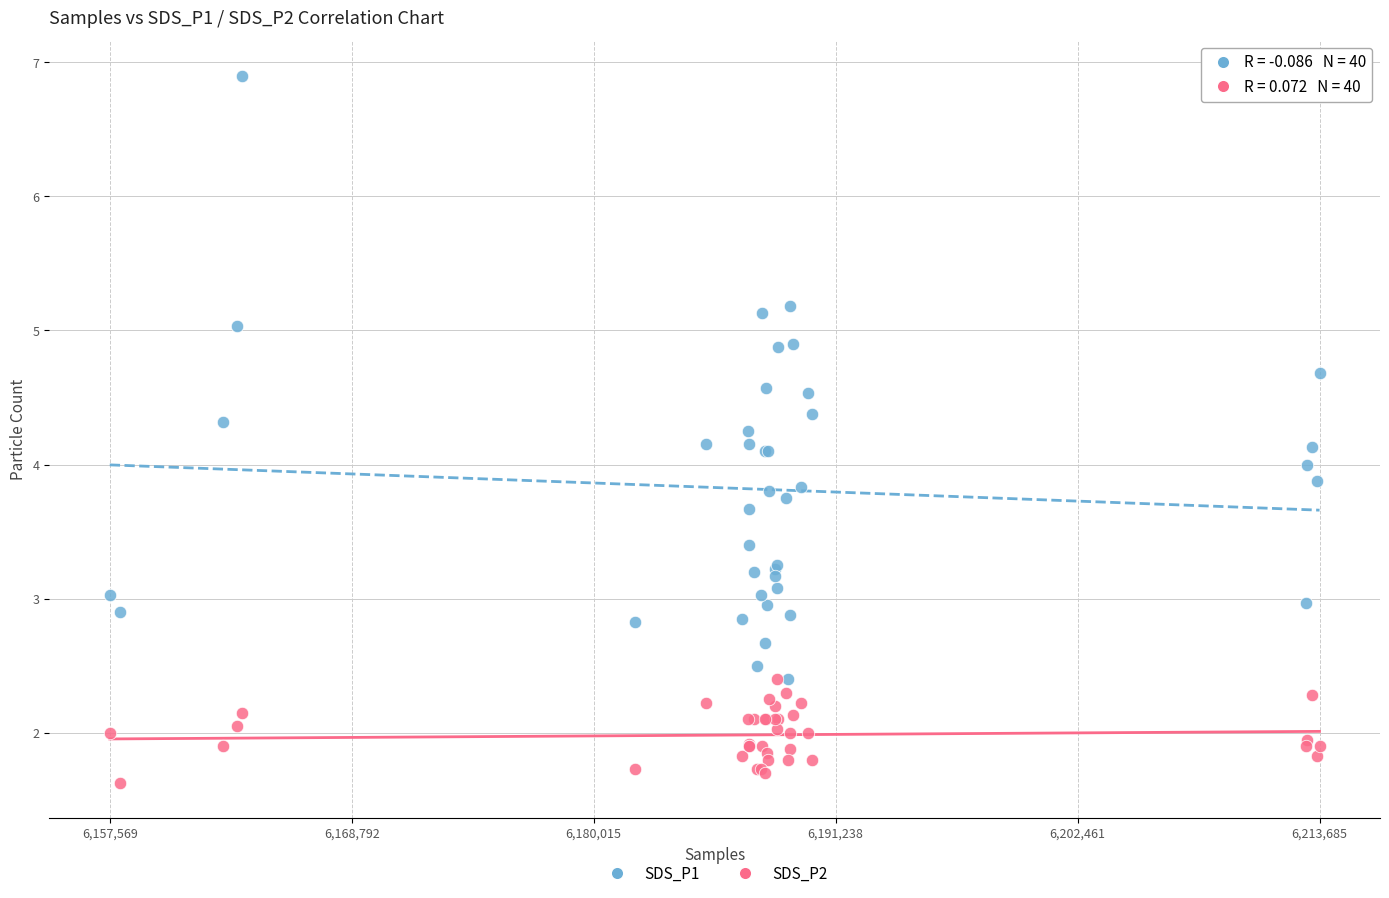

What are all the series names shown in the legend?

SDS_P1, SDS_P2